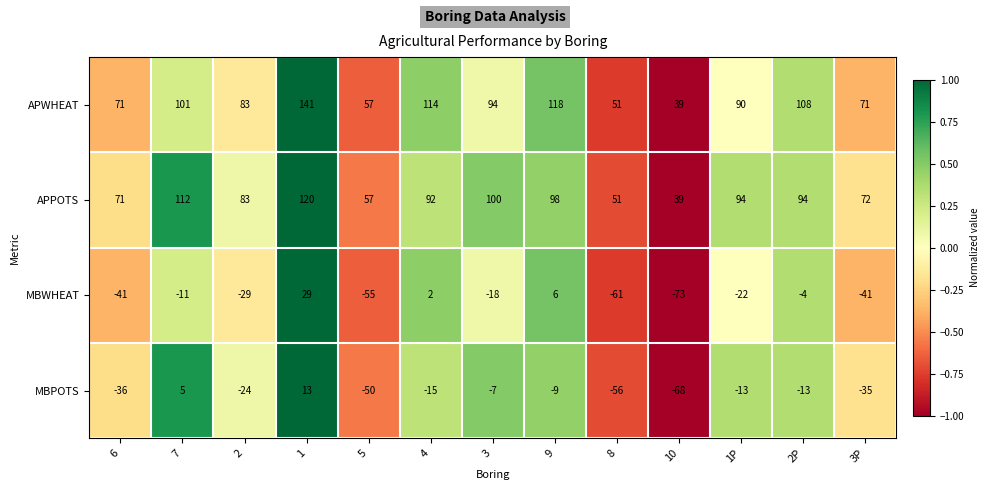

The value of APPOTS at 5 is 57. True or false?

True